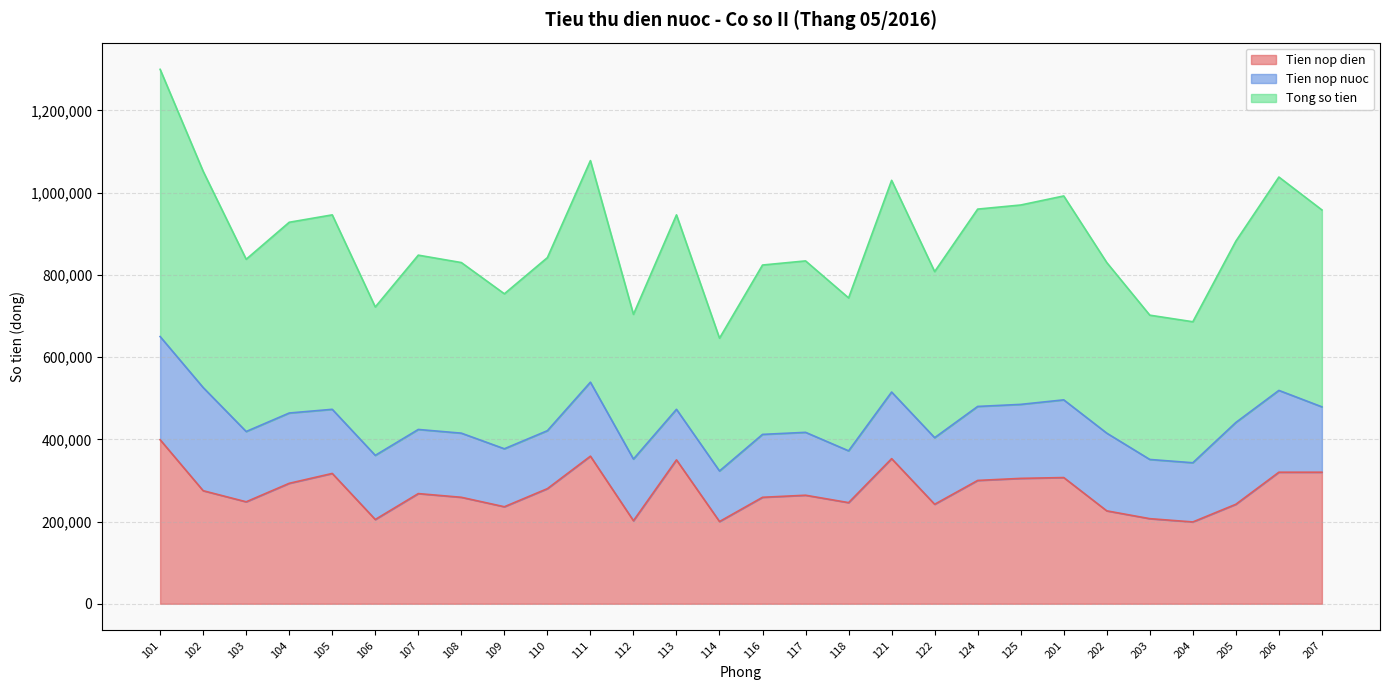

What is the average value of the Tien nop dien series?

274321